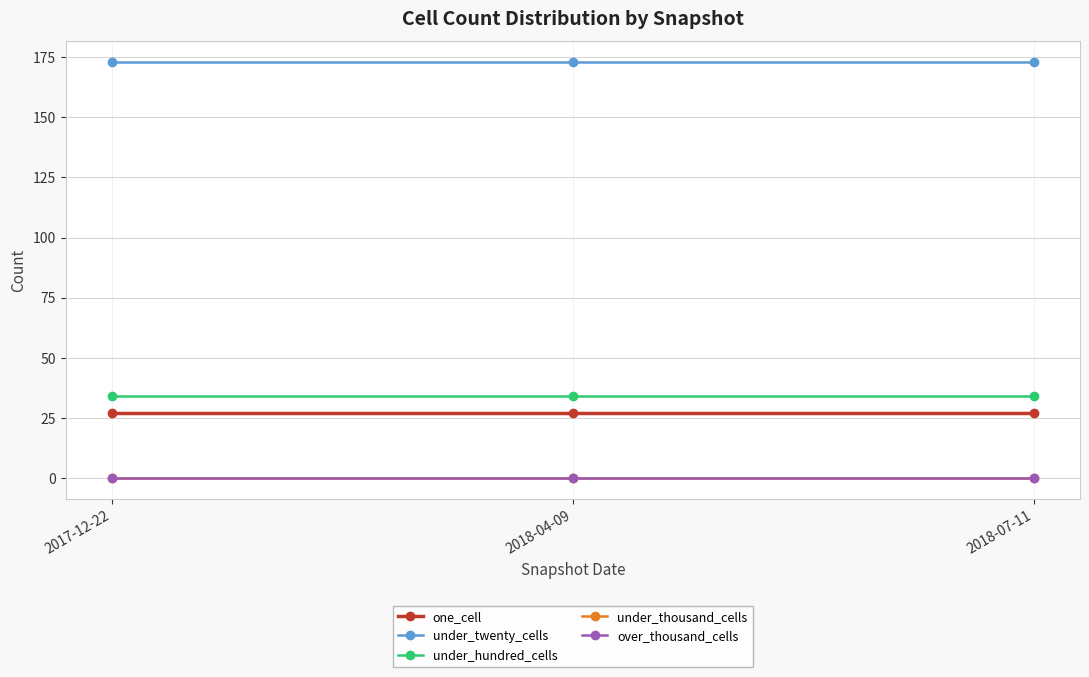

Does the chart have visible grid lines?

Yes